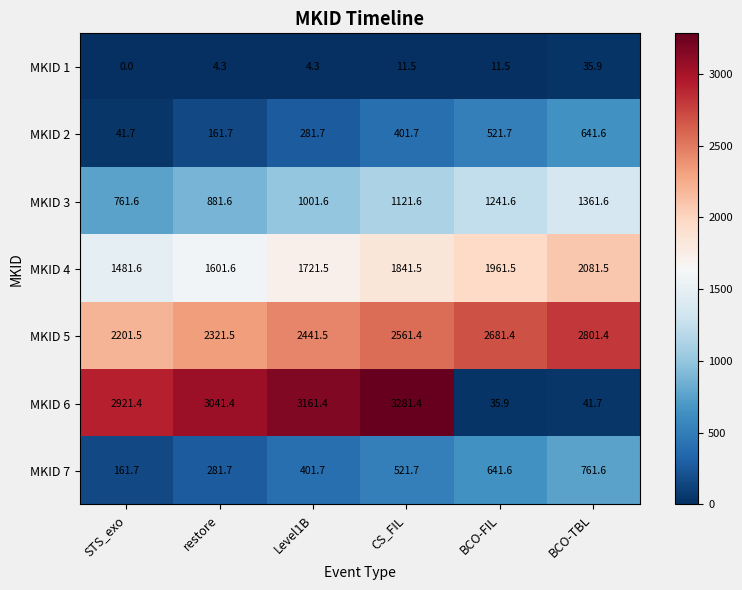

Which series has the largest range (max minus min)?

MKID 6